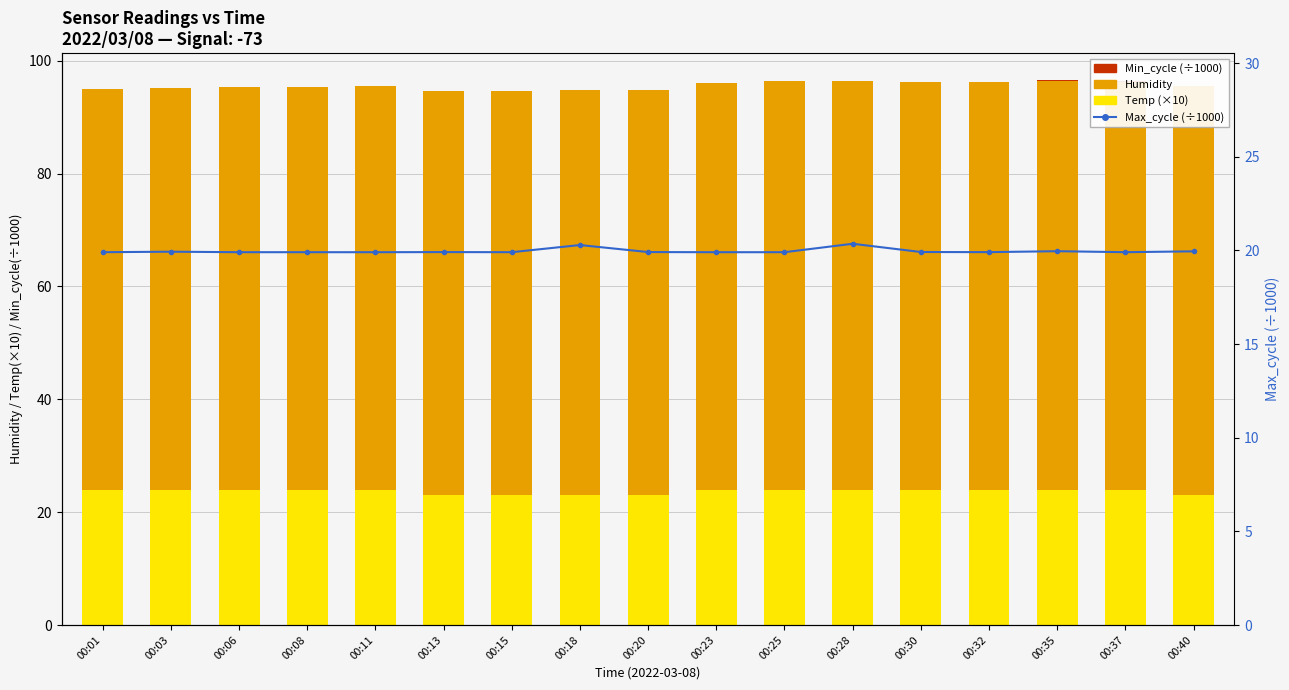

What is the value of the Max_cycle (÷1000) bar at the 5th from the left?

19.9